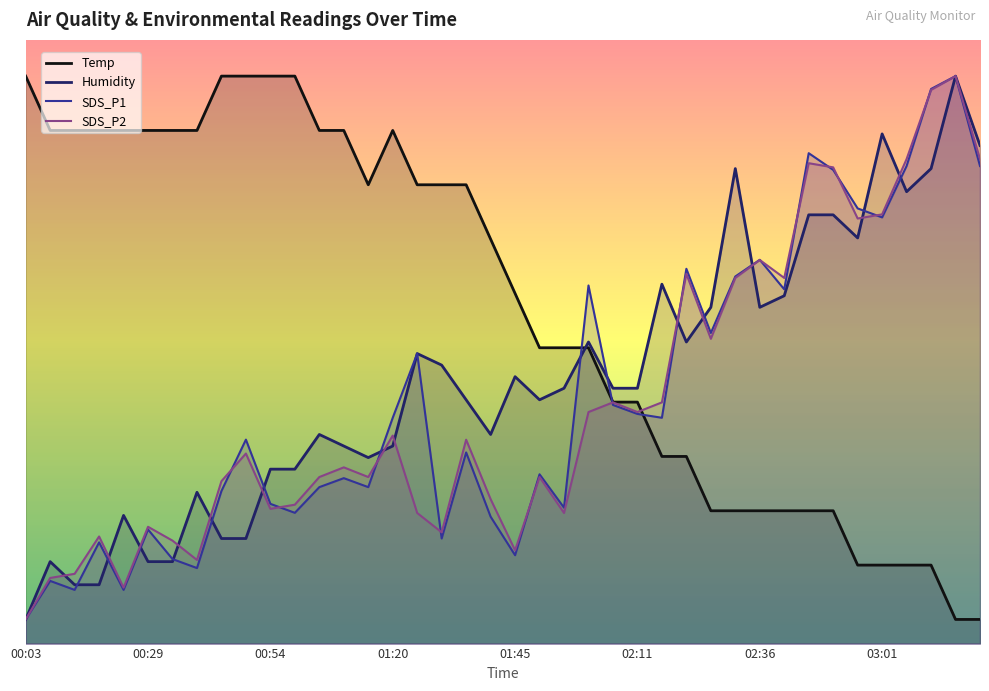

What is the average value of the SDS_P2 series?

19.8